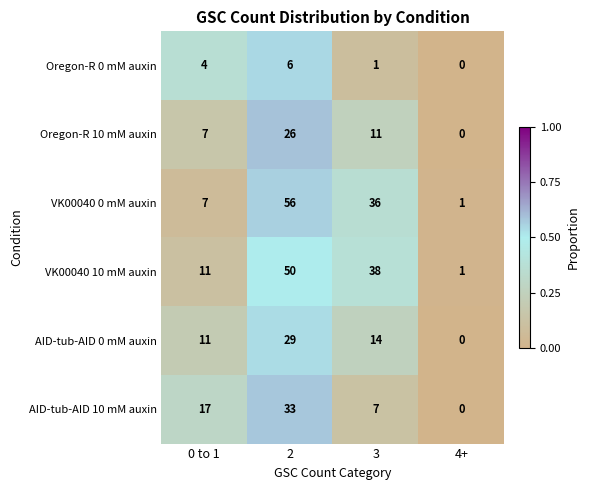

What is the sum of the AID-tub-AID 10 mM auxin values at 4+ and 0 to 1?

17